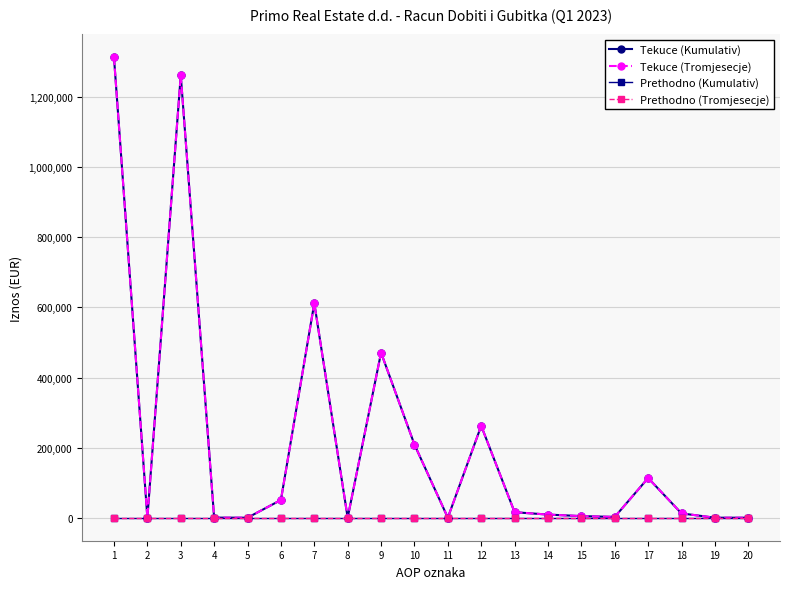

Is this an area chart (filled region under the line)?

No